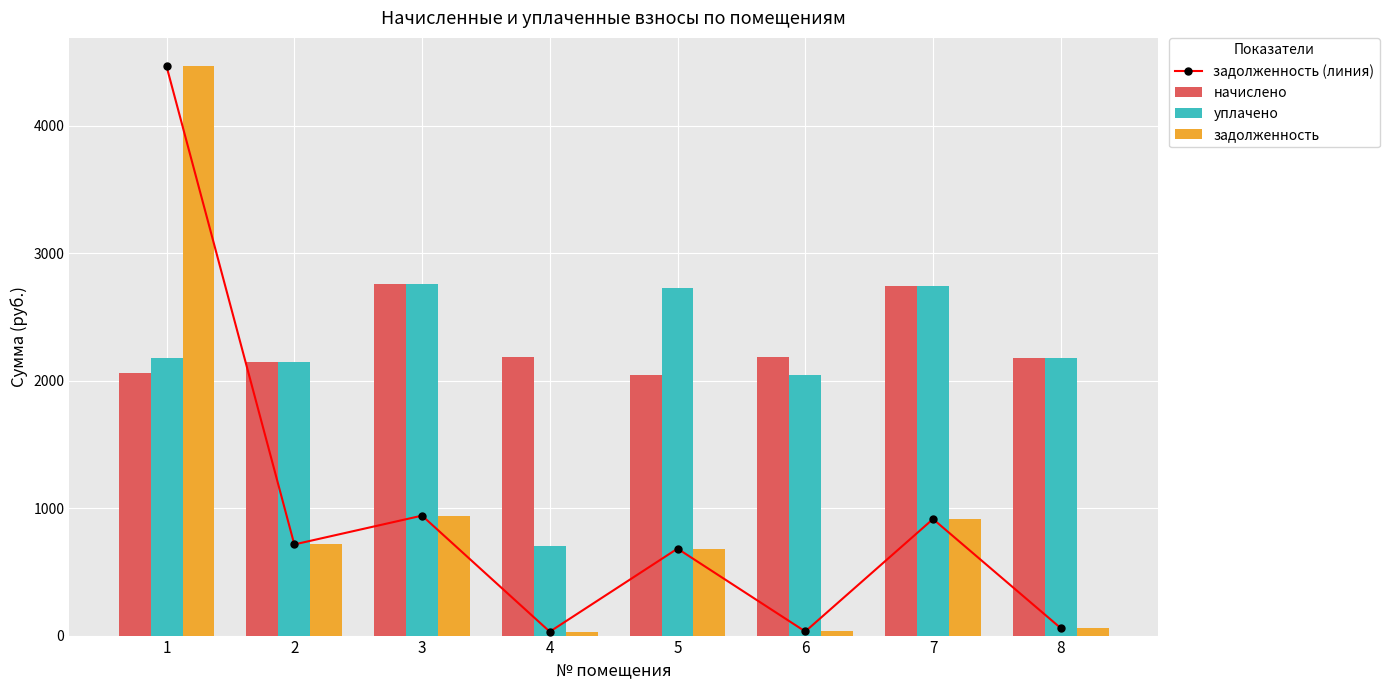

What is the maximum value shown in the chart?

4464.3